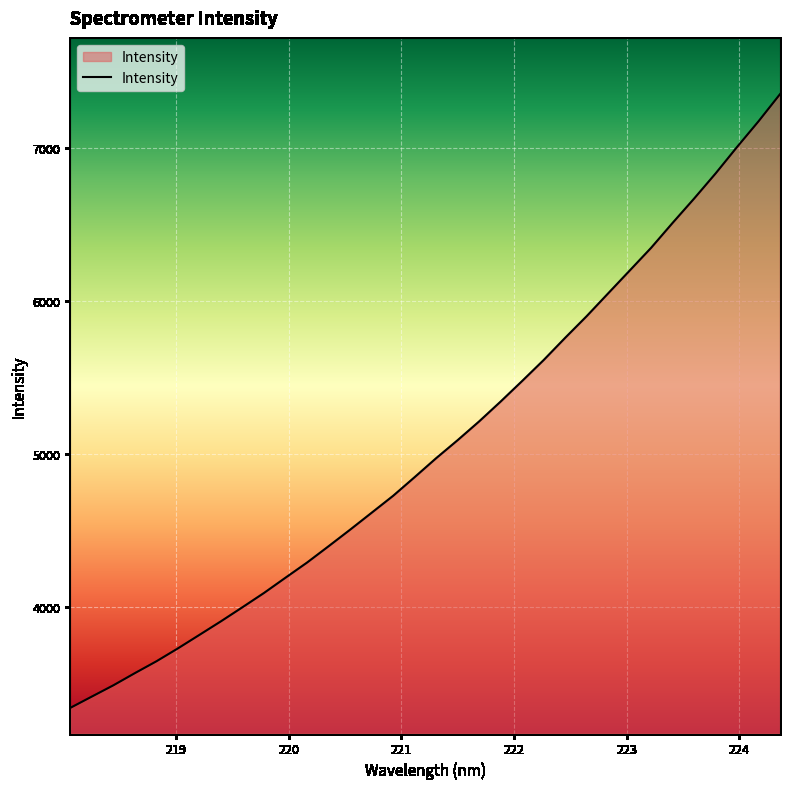

What is the minimum value shown in the chart?

3343.2